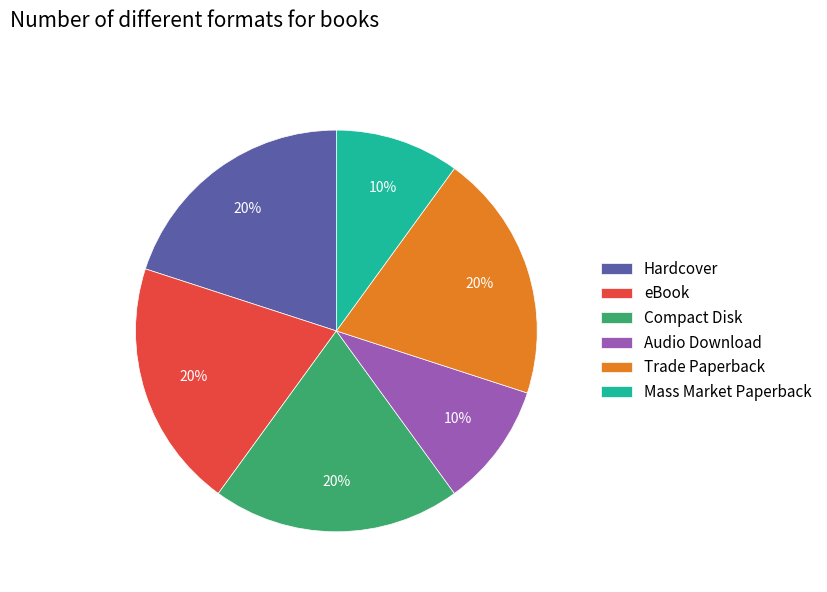

The Trade Paperback slice represents 20% of the pie. True or false?

True